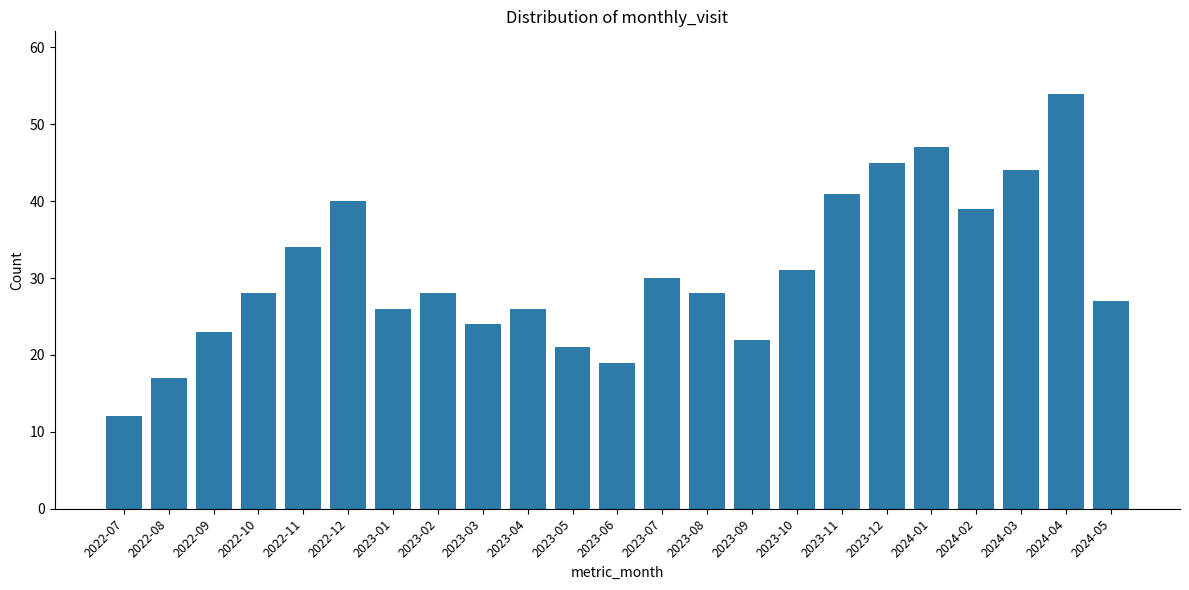

Reading left to right, transcribe all the data shown in this chart.

2022-07=12	2022-08=17	2022-09=23	2022-10=28	2022-11=34	2022-12=40	2023-01=26	2023-02=28	2023-03=24	2023-04=26	2023-05=21	2023-06=19	2023-07=30	2023-08=28	2023-09=22	2023-10=31	2023-11=41	2023-12=45	2024-01=47	2024-02=39	2024-03=44	2024-04=54	2024-05=27